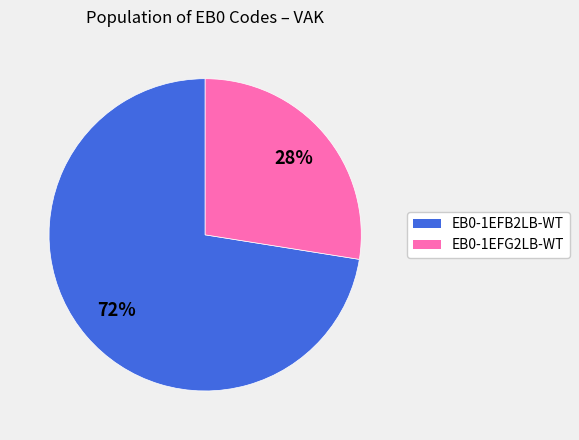

Combined, do EB0-1EFB2LB-WT and EB0-1EFG2LB-WT account for over 50%?

Yes